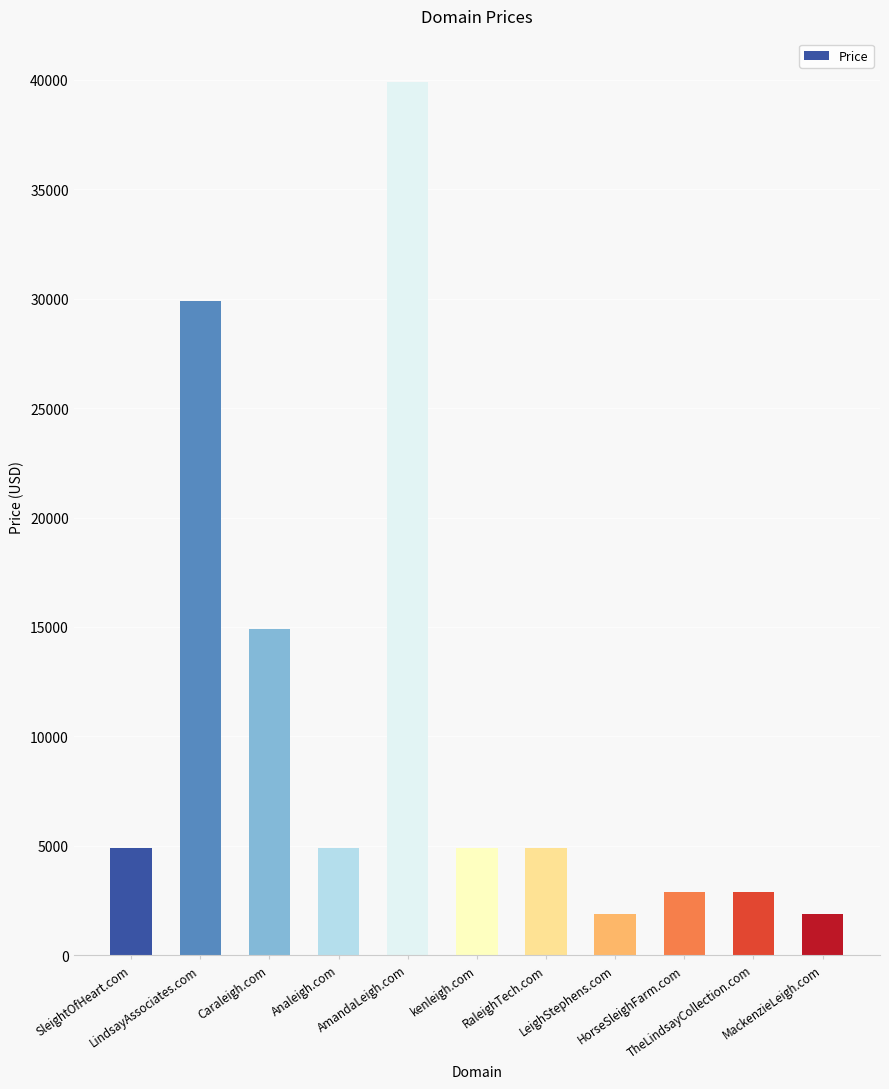

The value at SleightOfHeart.com is 4888. True or false?

True